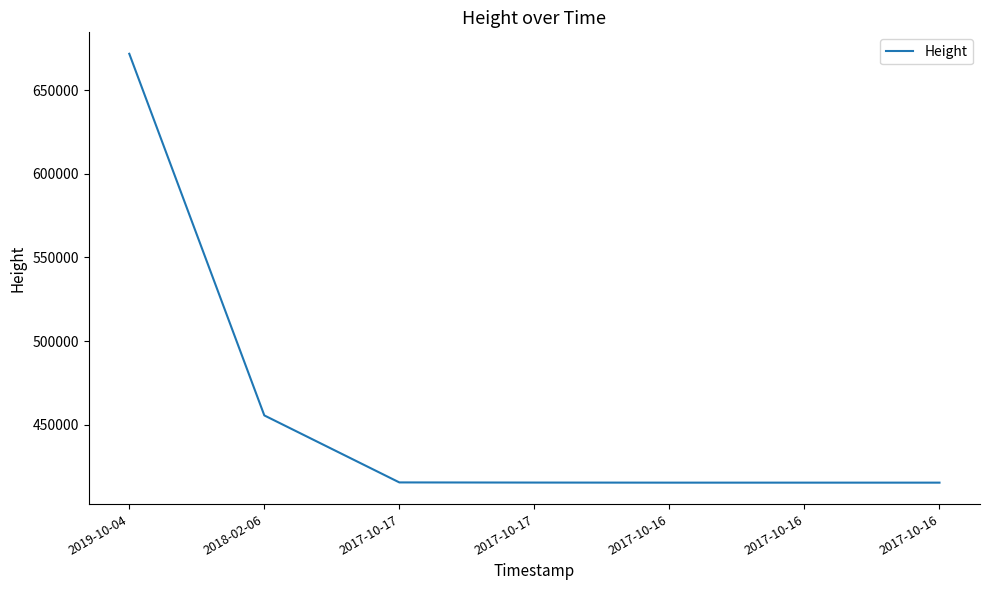

List the labels in order of value, largest first.

2019-10-04, 2018-02-06, 2017-10-17, 2017-10-17, 2017-10-16, 2017-10-16, 2017-10-16